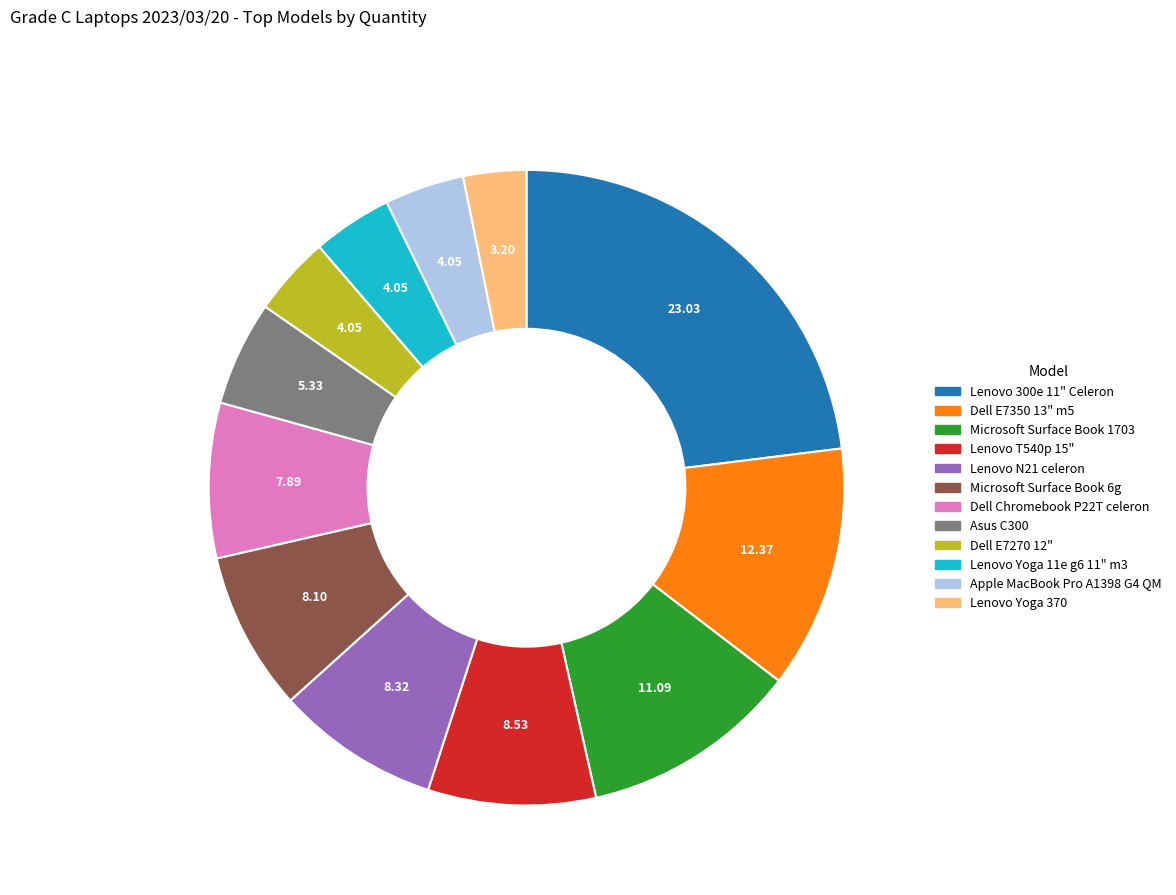

What is the ratio of the value at Lenovo N21 celeron to the value at Microsoft Surface Book 1703?

0.8